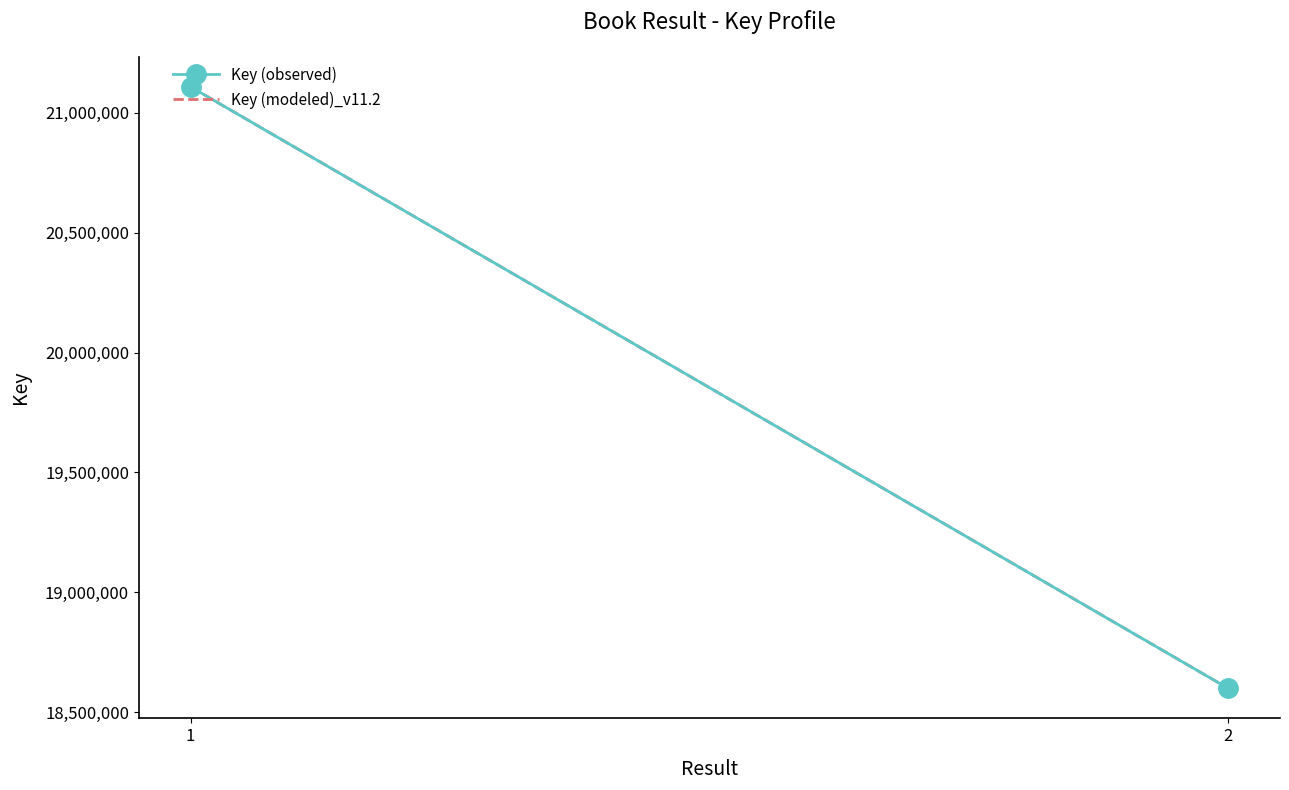

Which has a higher value, 1 or 2?

1